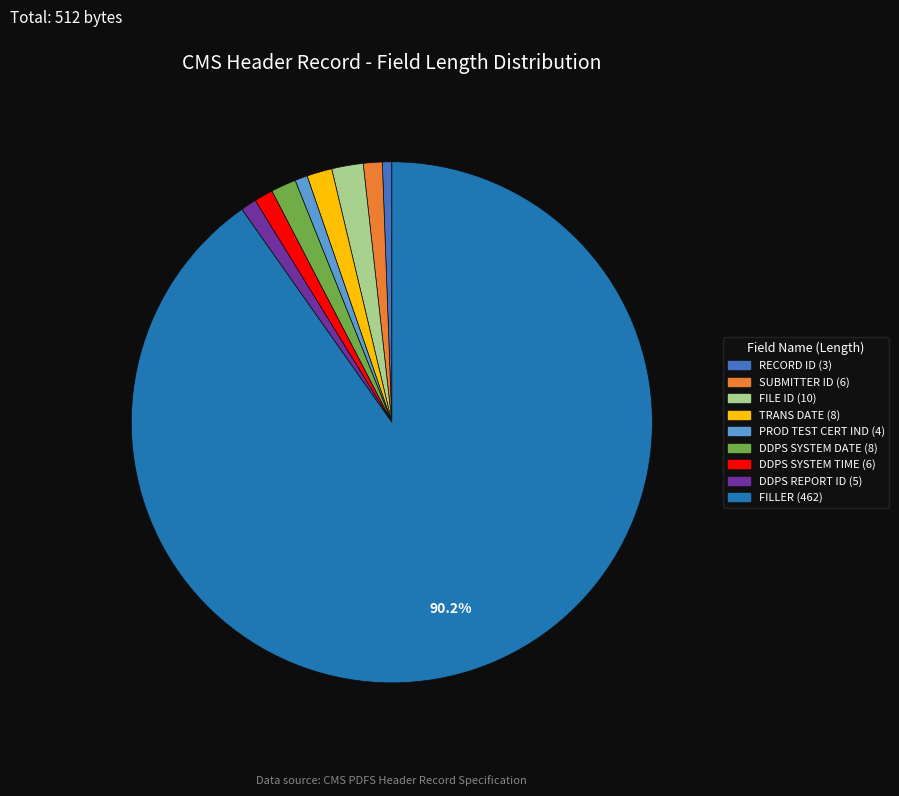

Which category accounts for the majority?

FILLER (462)